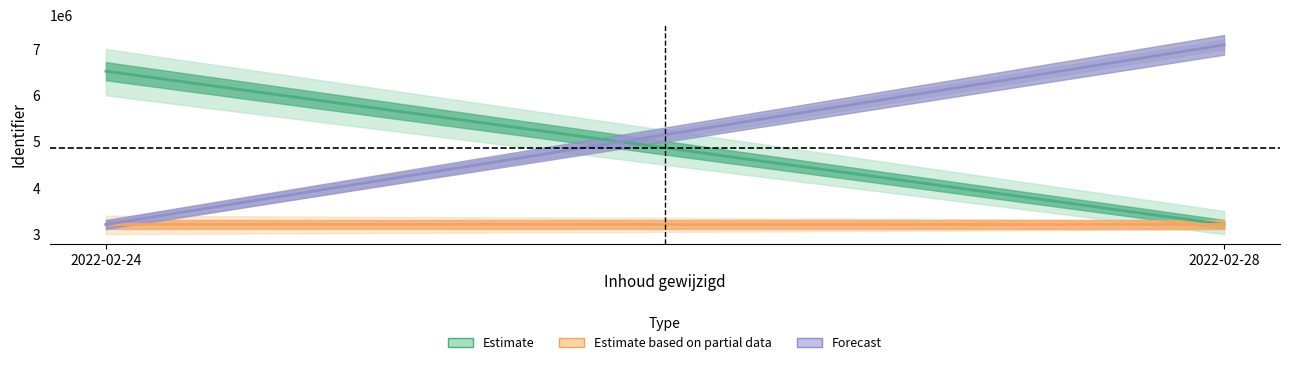

True or false: Estimate based on partial data has a value of 3210580 at 2022-02-24.

True